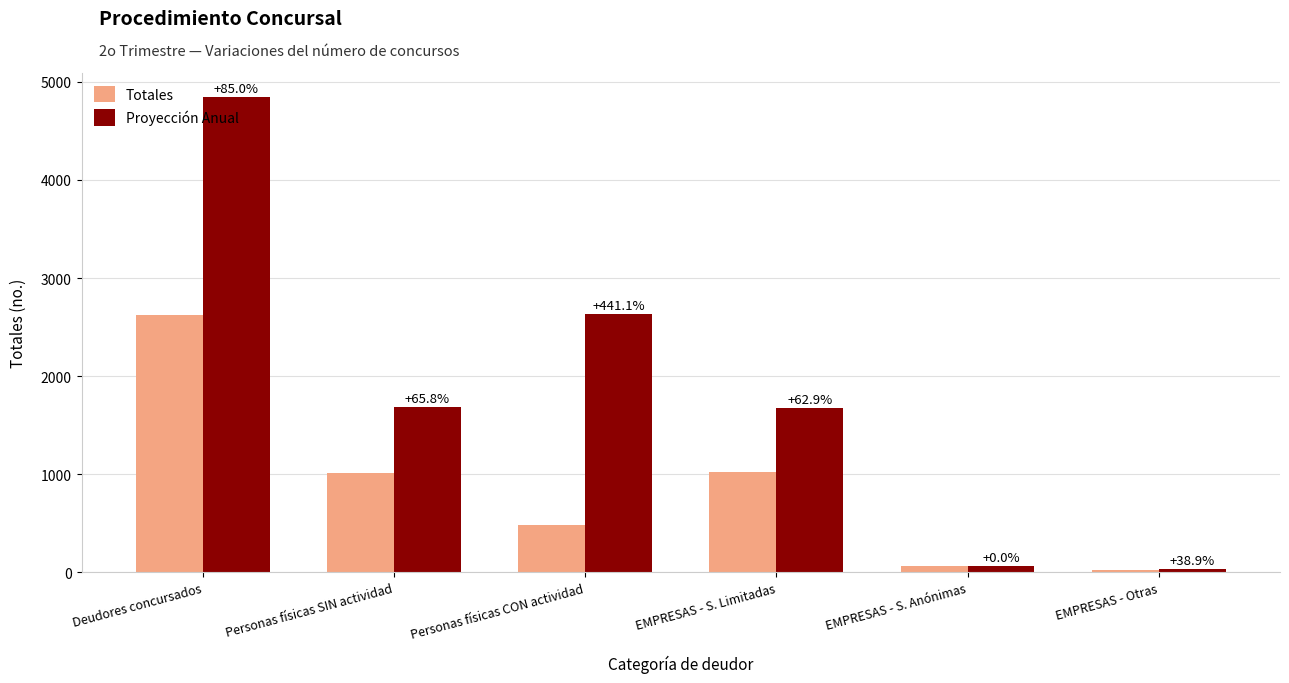

True or false: Totales has a value of 1026.0 at EMPRESAS - S. Limitadas.

True